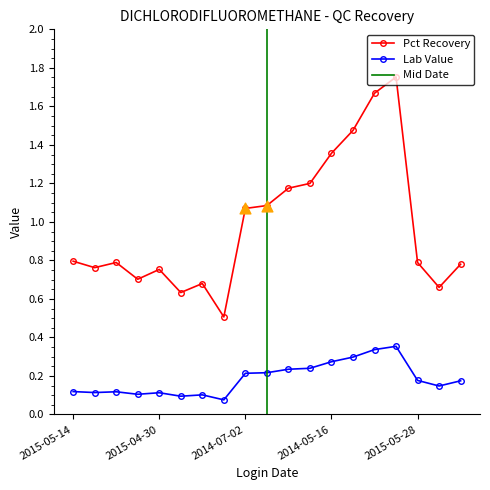

Which series reaches the minimum Y coordinate?

Lab Value